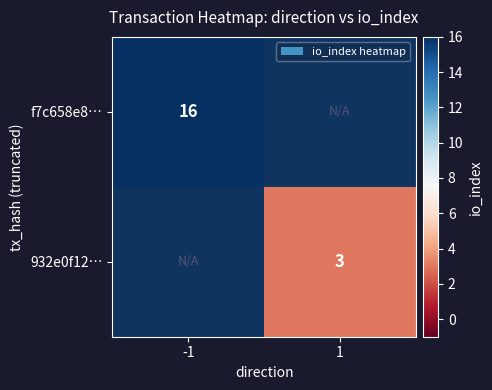

How many distinct data groups are displayed?

2